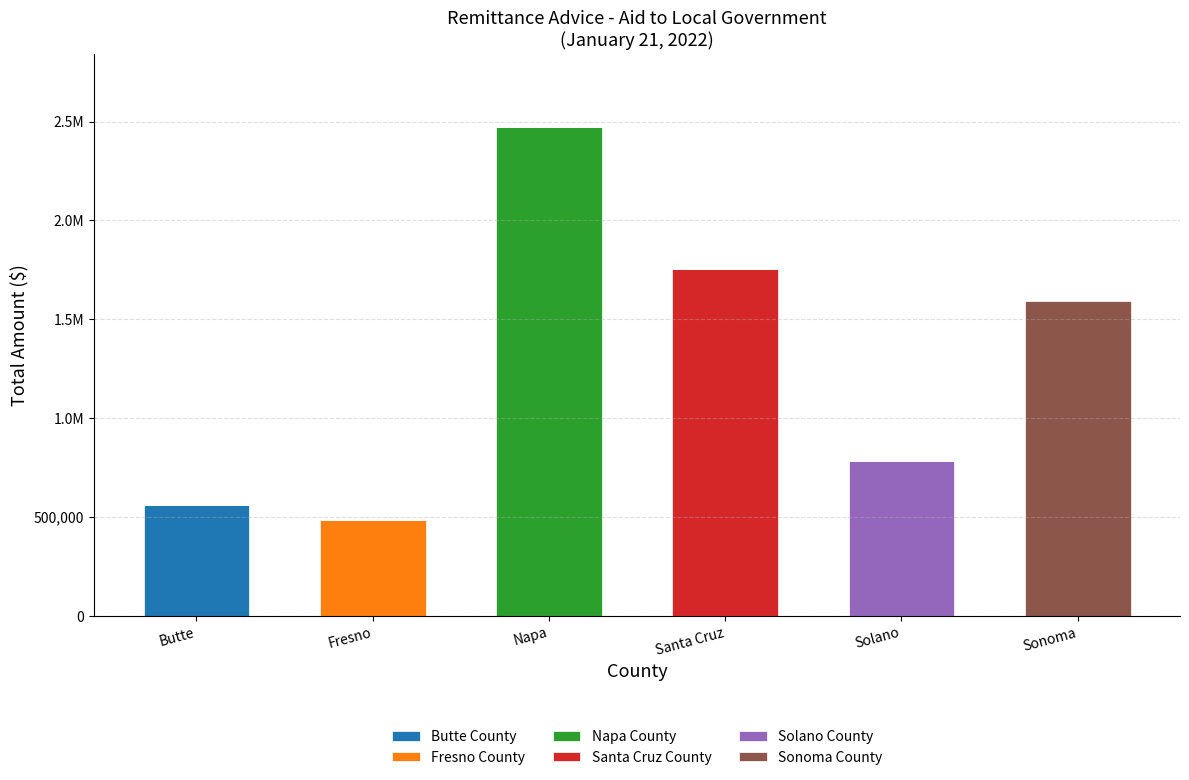

What are all the series names shown in the legend?

Butte County, Fresno County, Napa County, Santa Cruz County, Solano County, Sonoma County